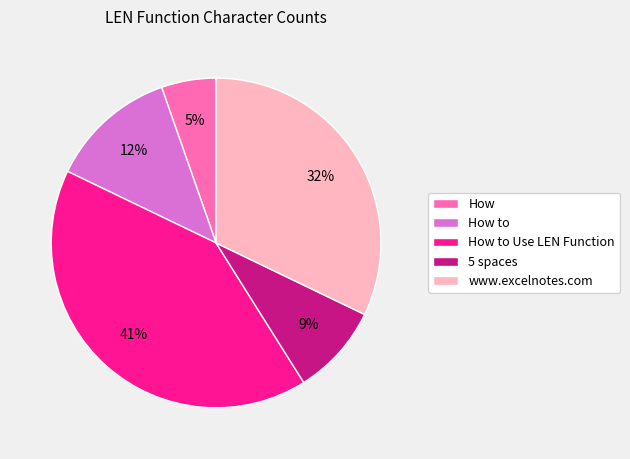

How many slices are in this pie chart?

5